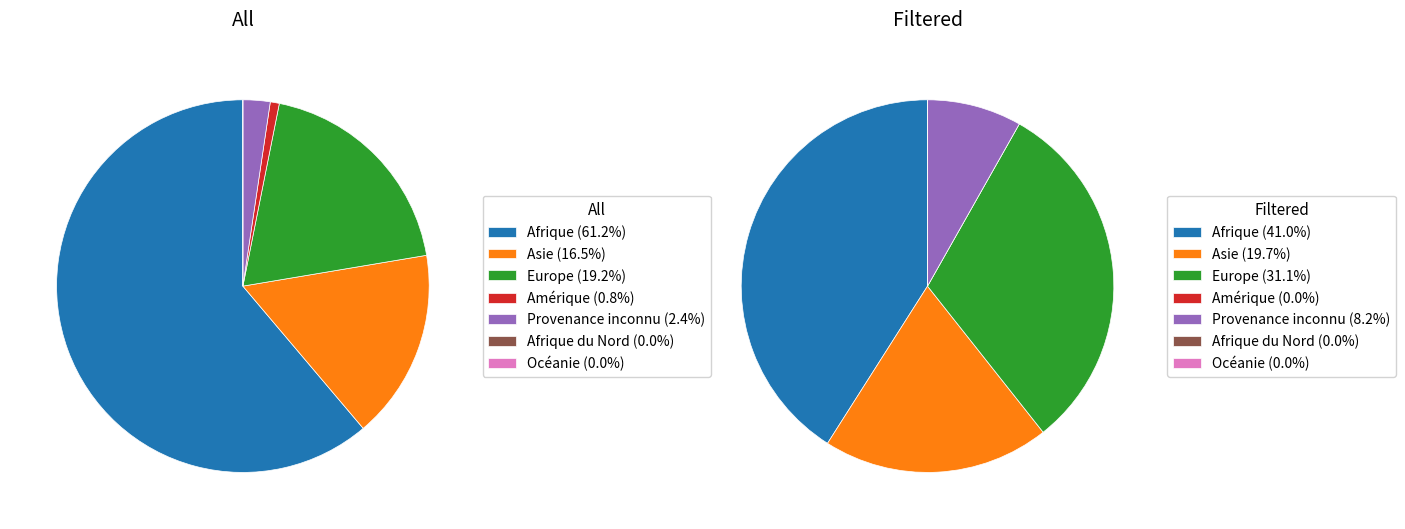

What is the change in value from Afrique to Asie?

-114